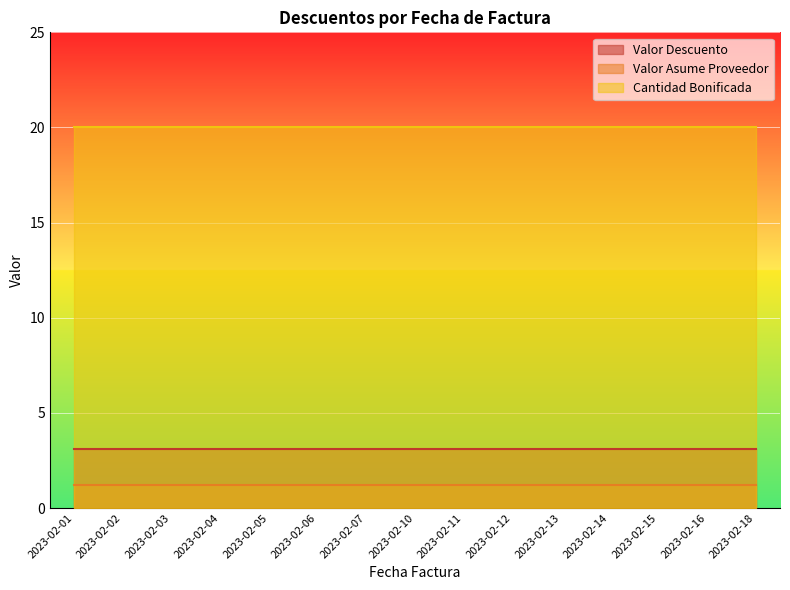

What are all the series names shown in the legend?

Valor Descuento, Valor Asume Proveedor, Cantidad Bonificada